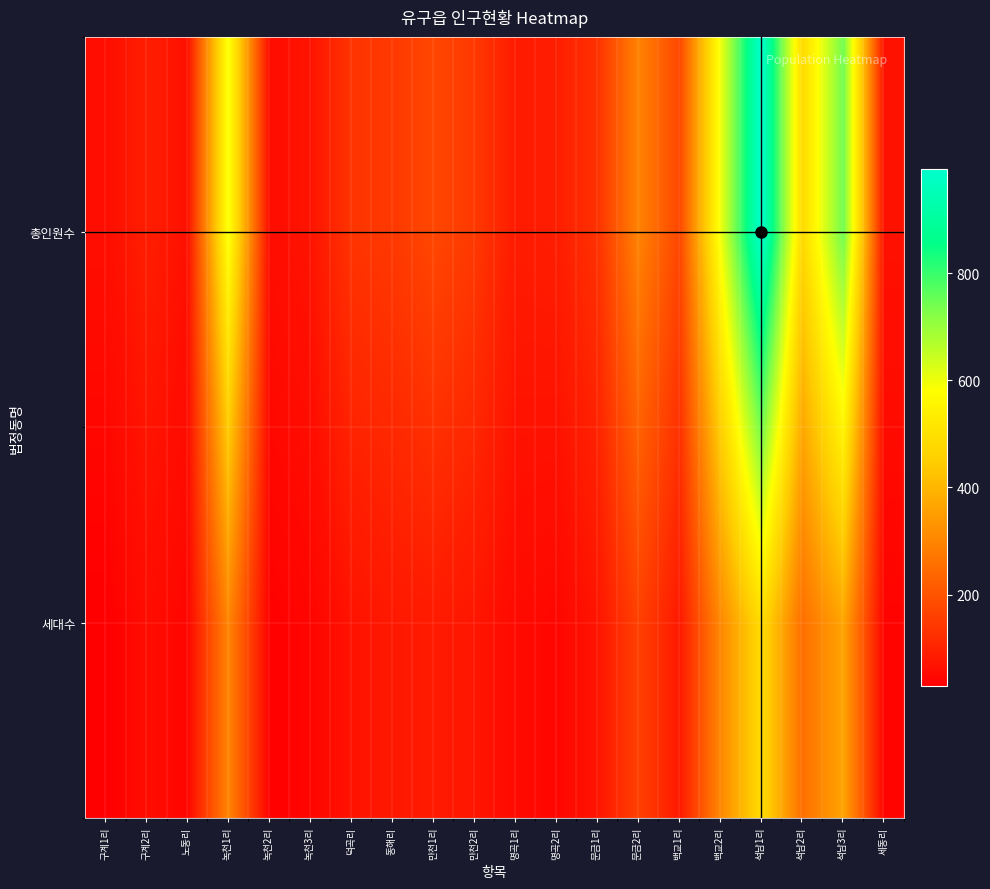

What is the total value across all series at 석남1리?

1480